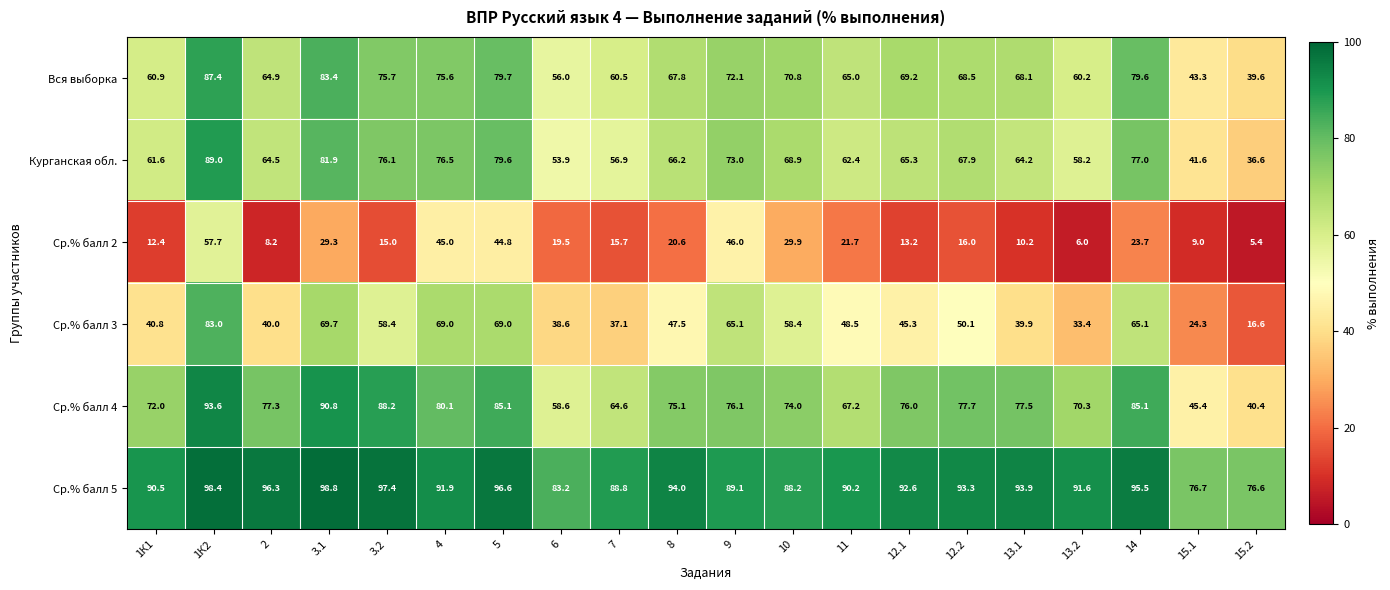

What is the total value across all series at 5?

454.8